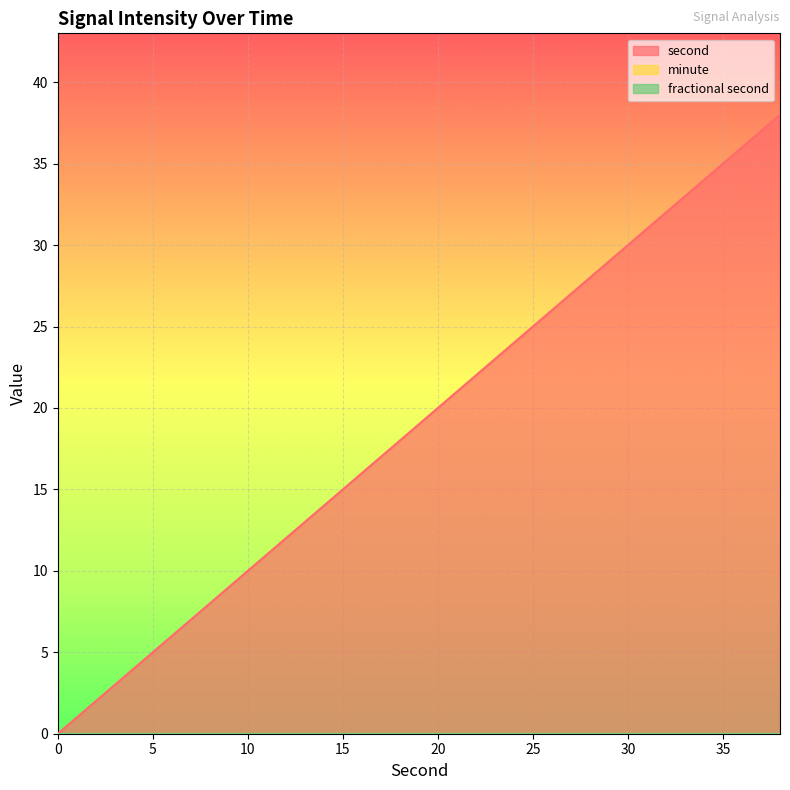

True or false: second and fractional second cross at least once.

False